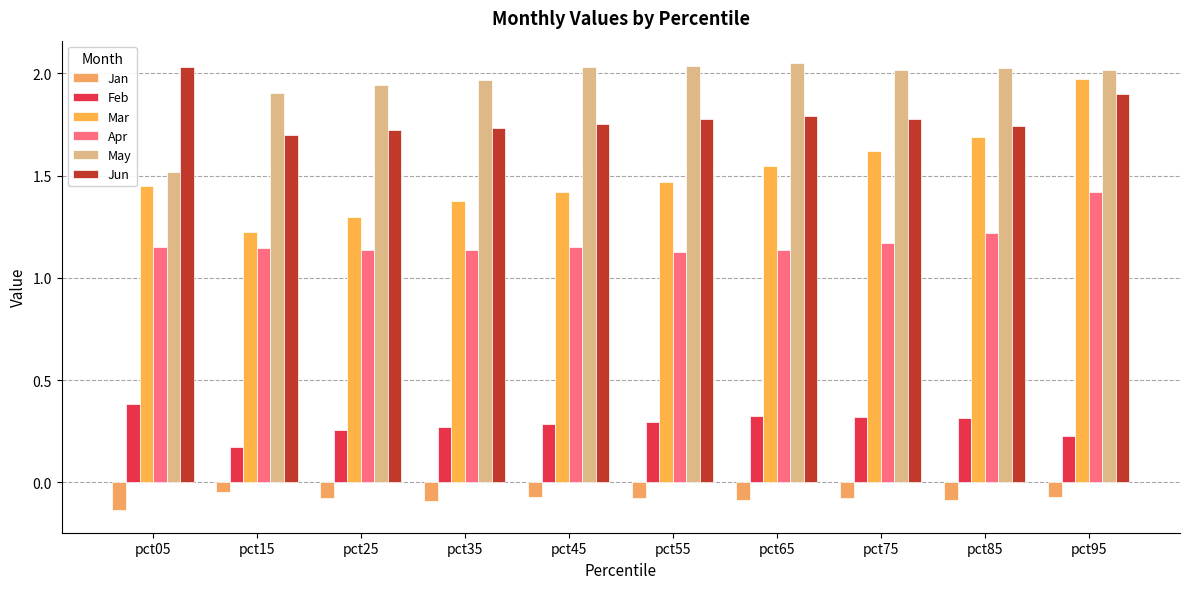

At which label does May reach its minimum?

pct05